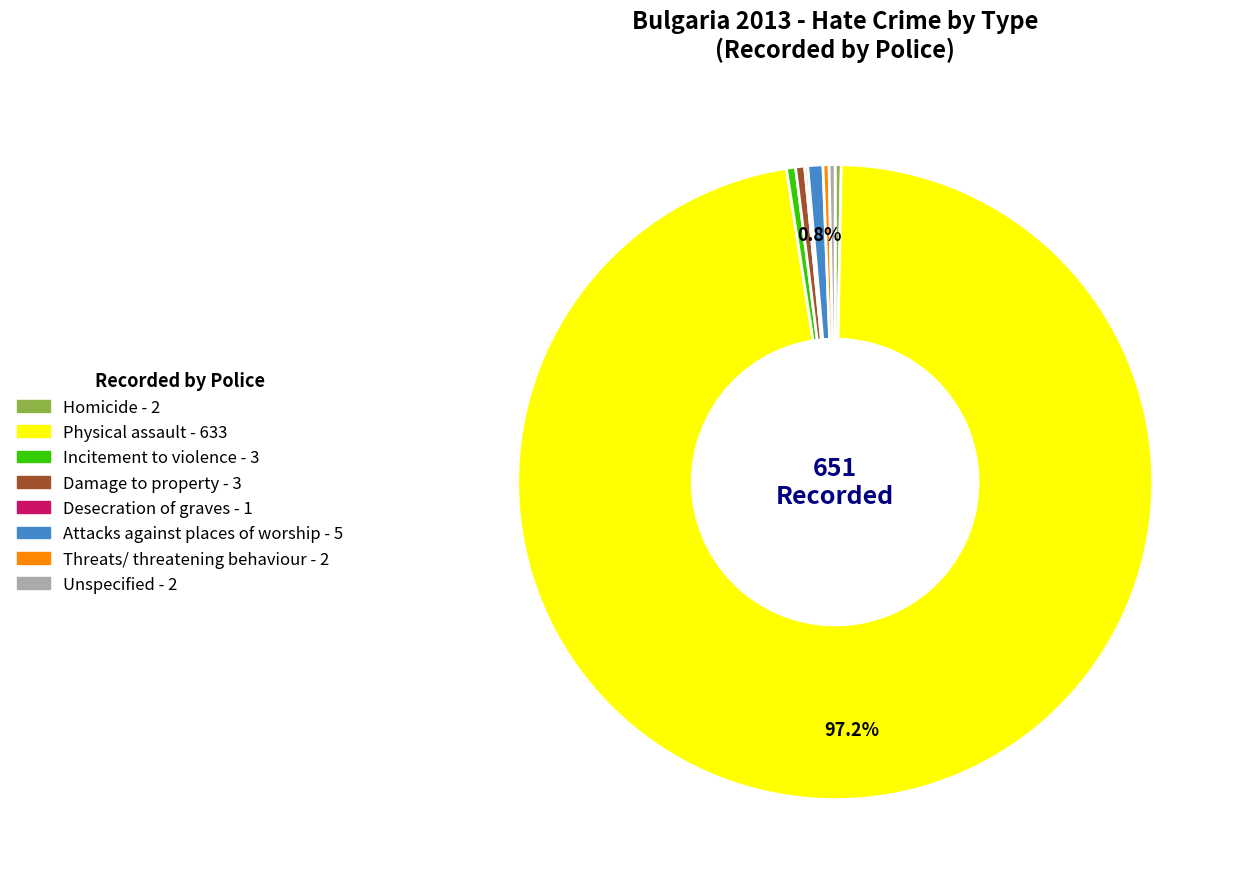

Is Attacks against places of worship the majority of the pie?

No